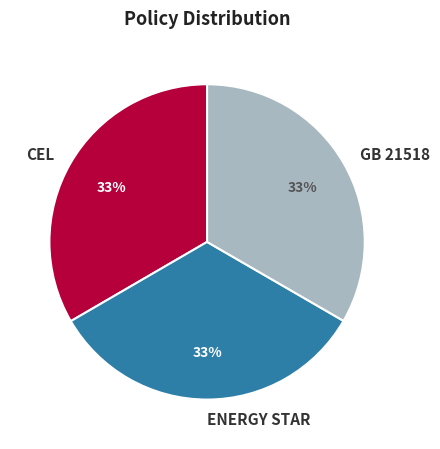

Approximately how many times larger is the value at ENERGY STAR compared to CEL?

1.0